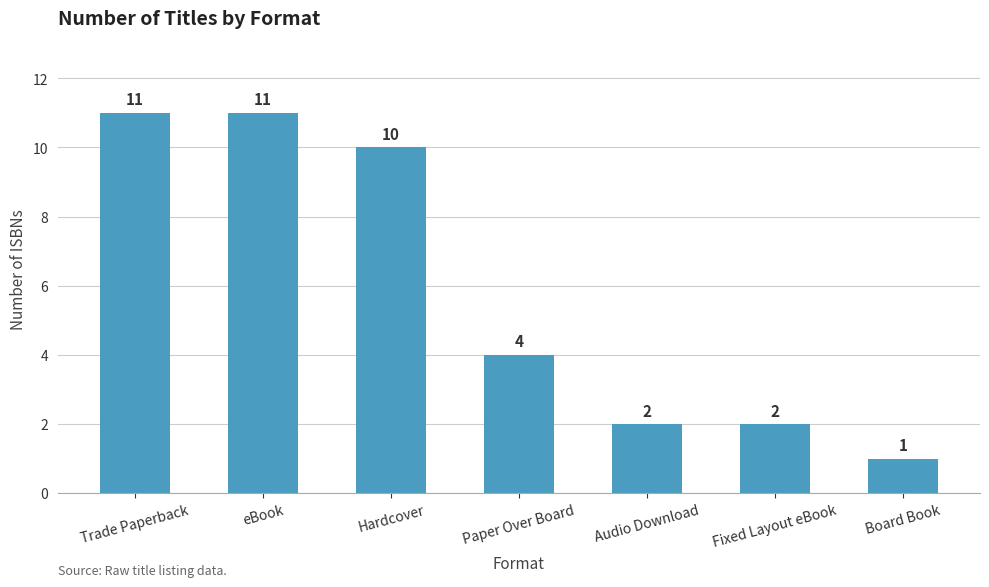

Reading left to right, transcribe all the data shown in this chart.

Trade Paperback=11	eBook=11	Hardcover=10	Paper Over Board=4	Audio Download=2	Fixed Layout eBook=2	Board Book=1